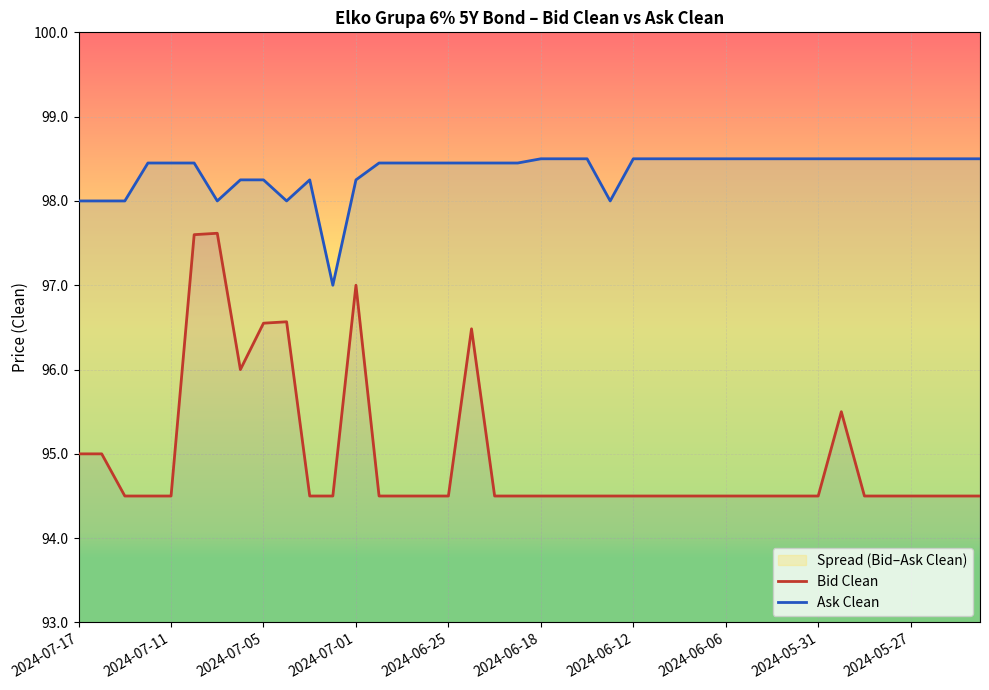

Rank the series by their average value, from highest to lowest.

Ask Clean, Bid Clean